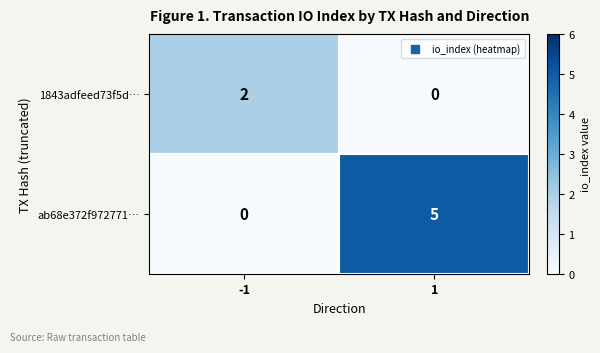

How many data points in 1843adfeed73f5d… are less than 2?

1